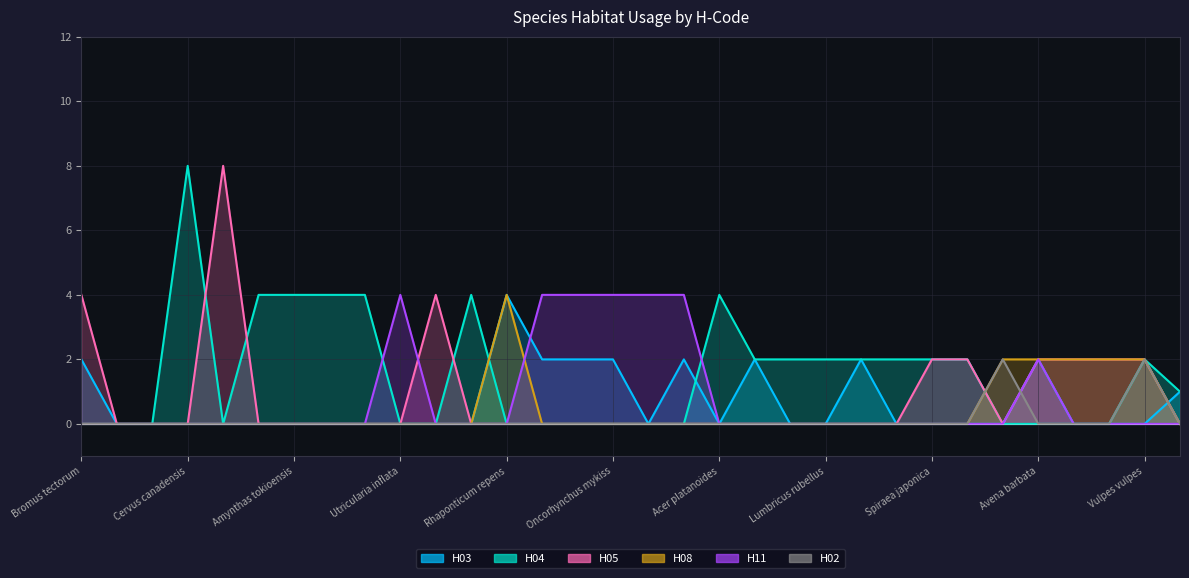

At which category does H08 reach its first local peak?

Rhaponticum repens